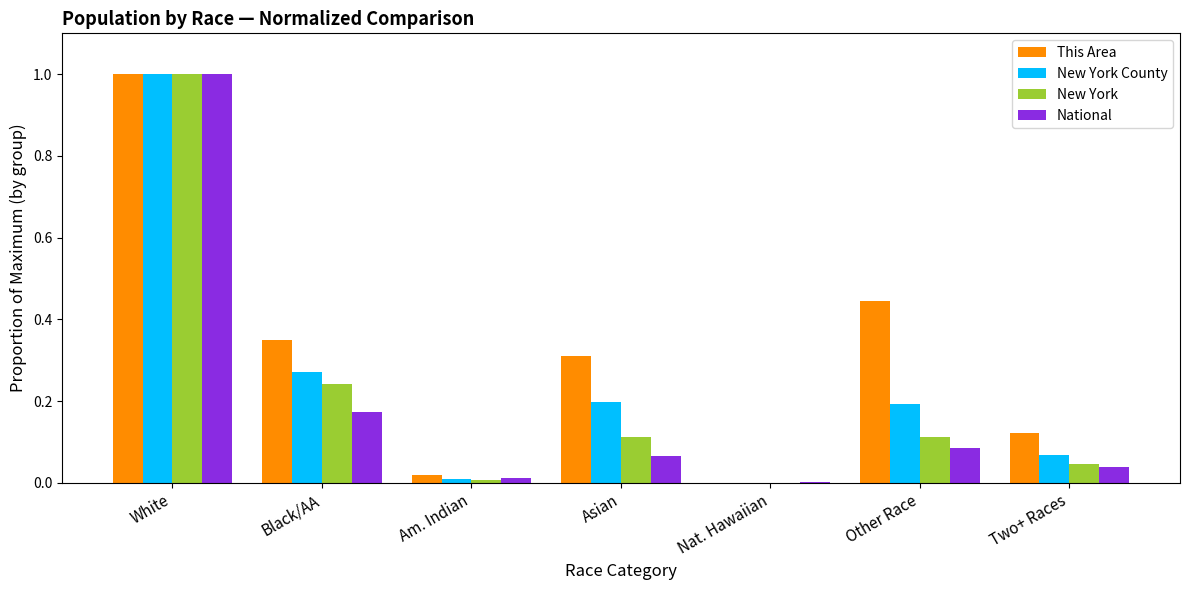

True or false: National has a value of 1.0 at White.

True